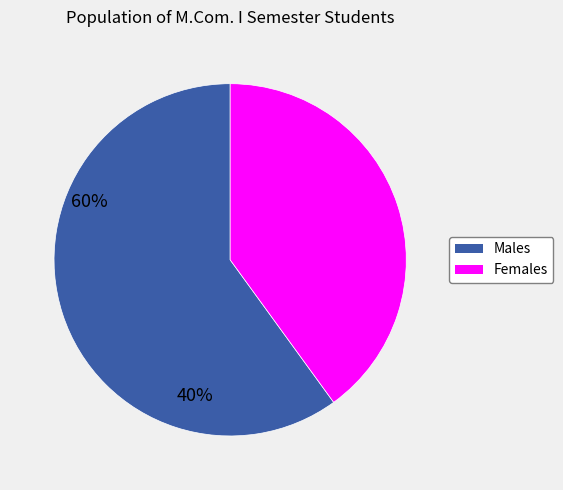

Does any single category account for the majority?

Yes